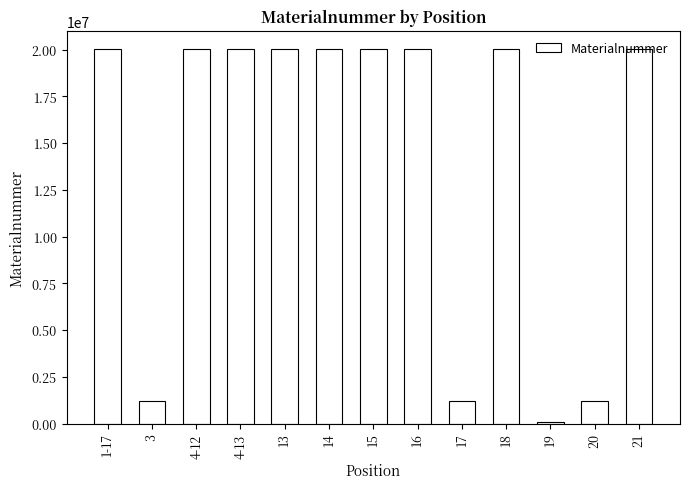

What is the greatest value displayed?

20007241